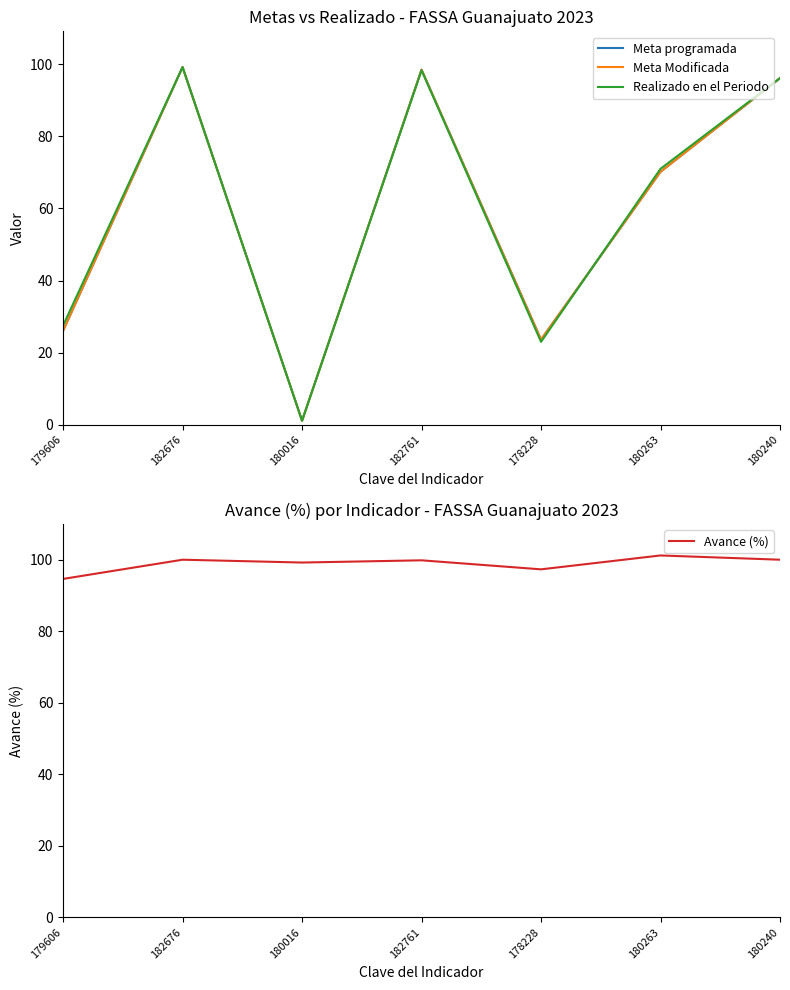

True or false: Avance (%) and Meta programada cross at least once.

False